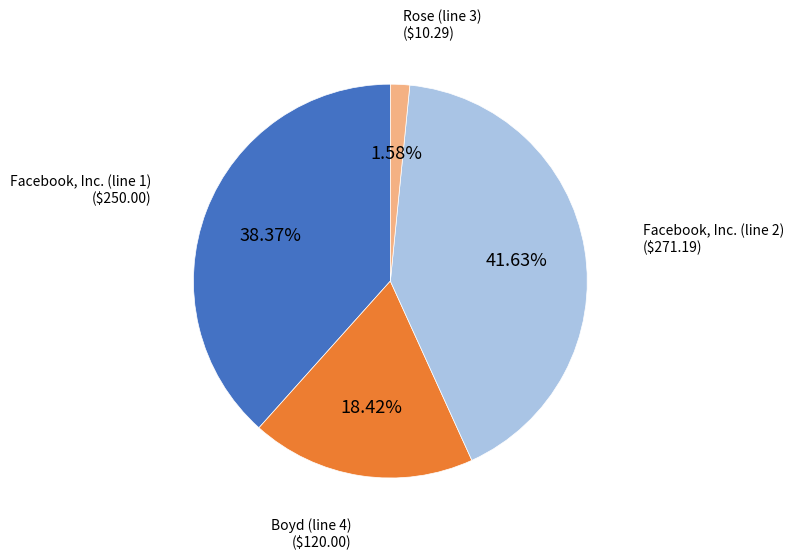

Is there a majority slice in this chart?

No